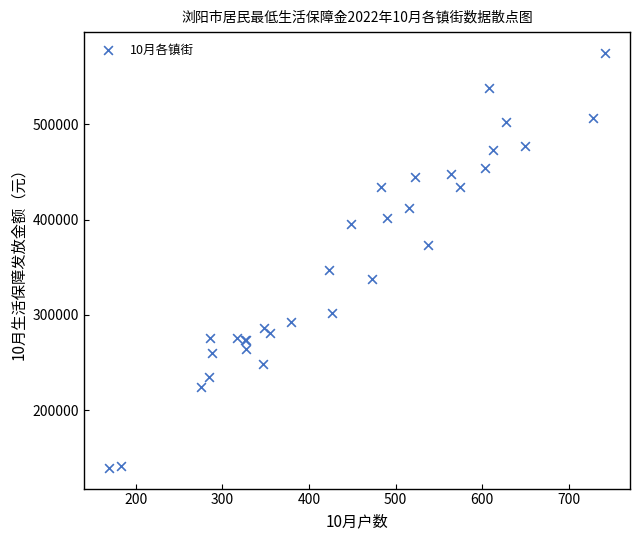

What Y value in the scatter plot is closest to 357335?

346970